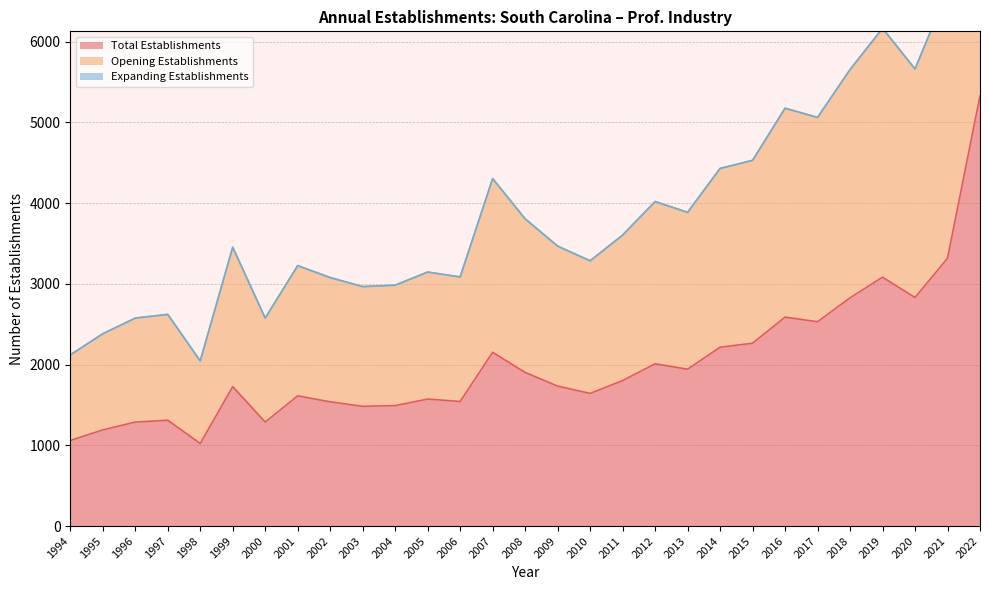

How many data points in Opening Establishments are less than 3468?

14